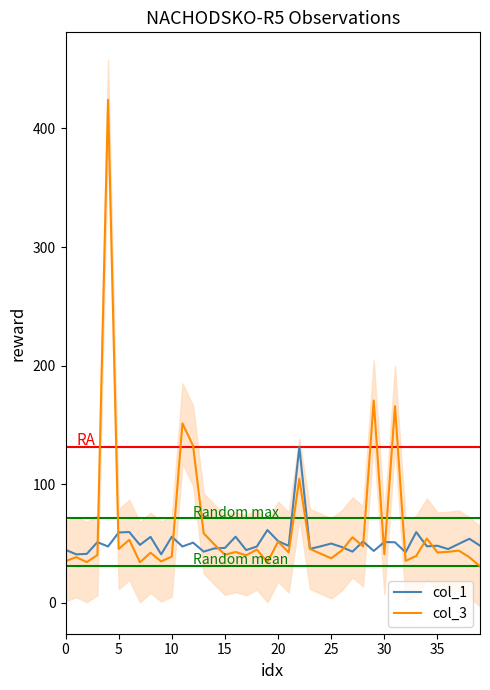

Reading left to right, list all the values displayed in this chart.

col_1: 44.6	40.8	41.1	51.0	47.4	59.2	59.6	48.7	55.5	40.8	55.6	47.4	50.6	43.1	45.7	46.2	55.6	44.4	47.4	61.3	51.9	47.9	131.6	45.4	47.5	49.8	46.9	43.0	51.6	43.6	51.1	50.9	42.5	59.5	47.5	48.0	45.2	49.6	53.9	48.1
col_3: 34.9	38.4	34.2	40.1	424.2	45.3	53.0	34.0	42.1	34.8	38.9	151.2	132.4	58.5	49.1	40.4	42.7	40.0	44.8	34.2	51.4	42.4	104.5	45.3	41.3	37.4	44.1	55.1	47.4	170.5	40.9	165.7	35.2	39.5	54.1	42.4	42.9	44.0	38.3	30.7